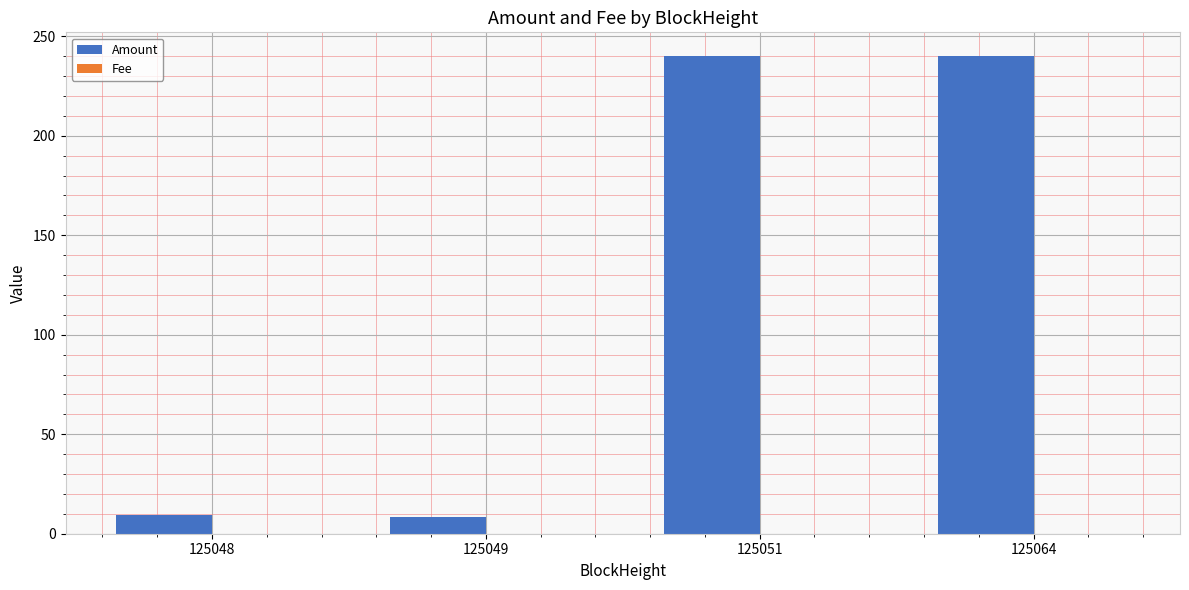

What is the total value across all series at 125048?

9.4